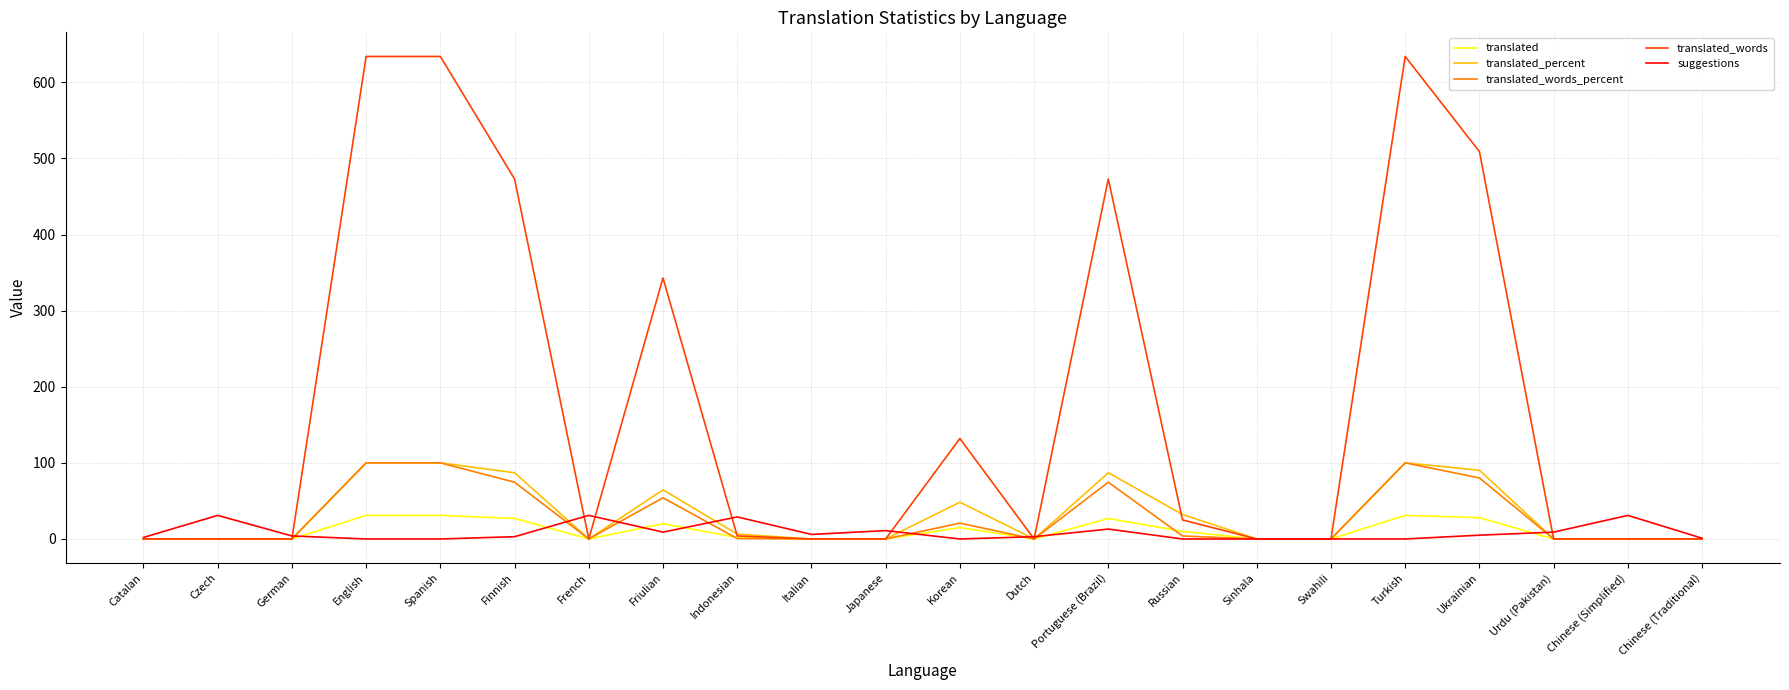

The translated_words series shows 0.0 at Chinese (Traditional). True or false?

True